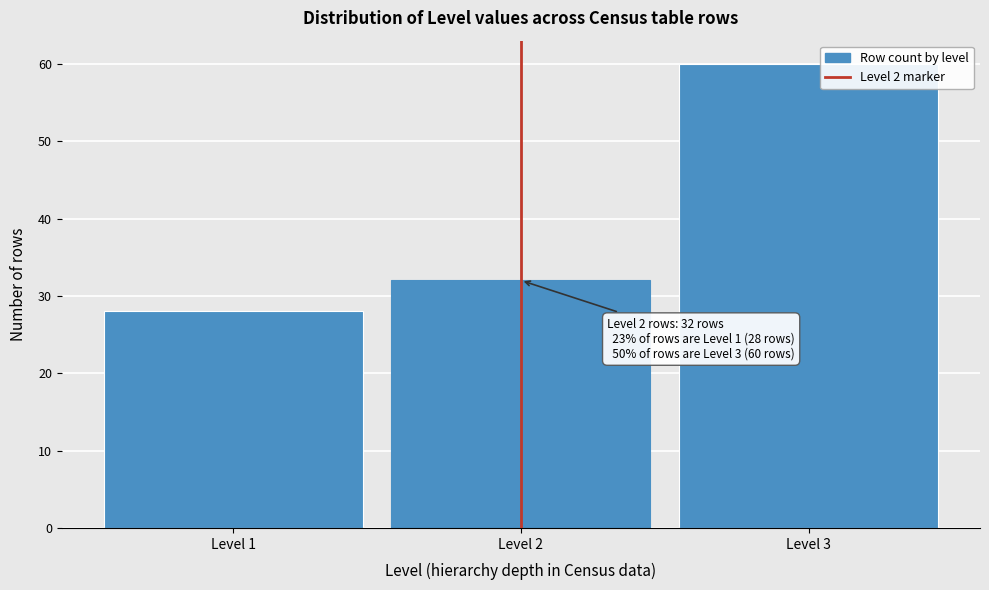

Reading left to right, what are all the values shown in this chart?

Level 1=28	Level 2=32	Level 3=60